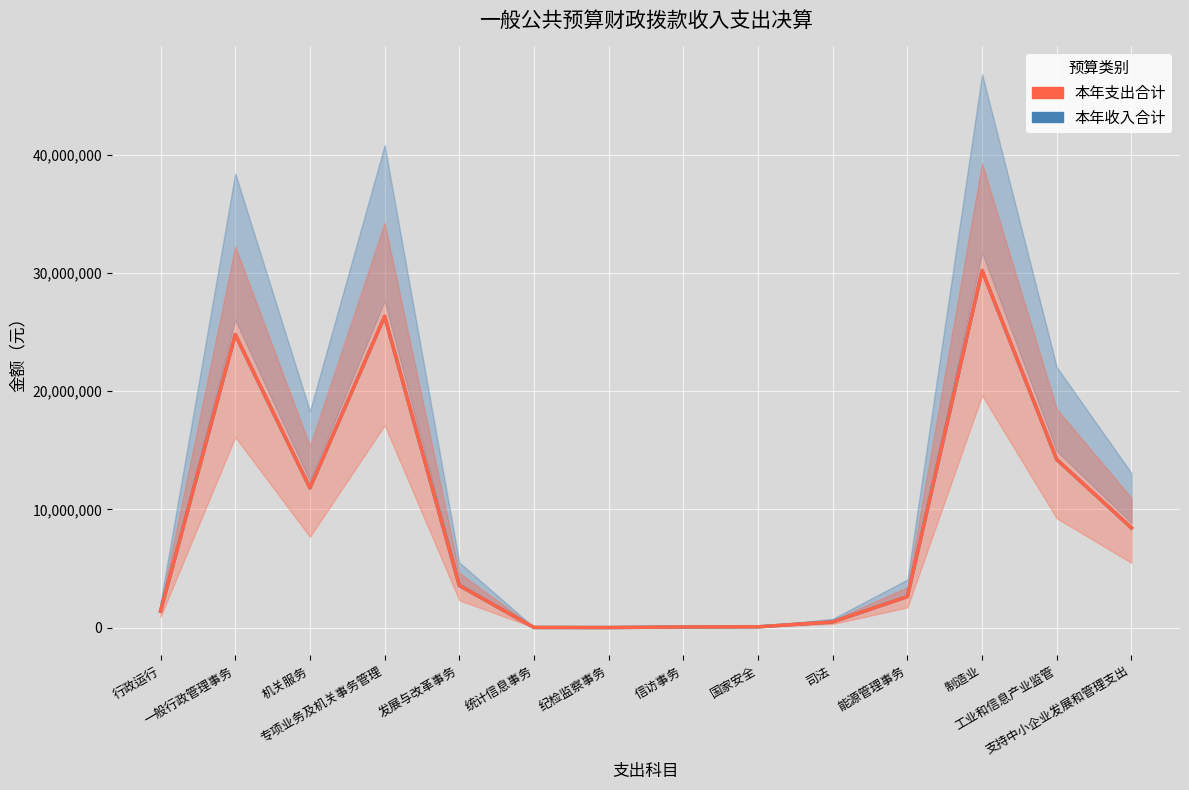

List the series in order of their peak value, lowest first.

本年收入合计, 本年支出合计